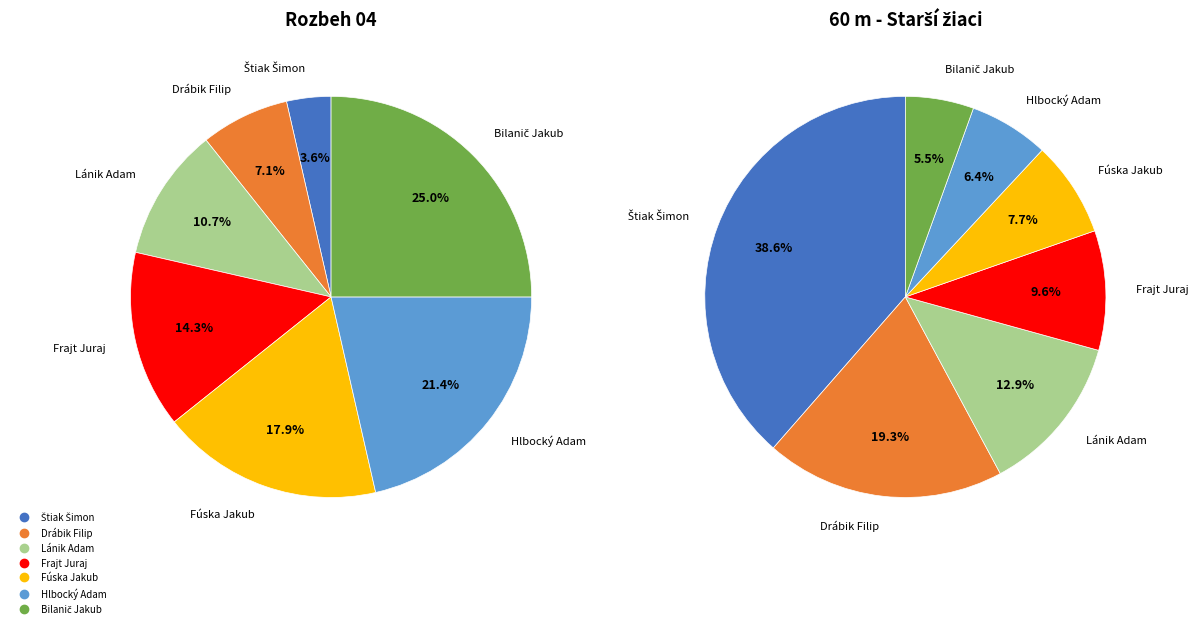

To the nearest percent, what is the difference between the largest and smallest slice percentages?

21%